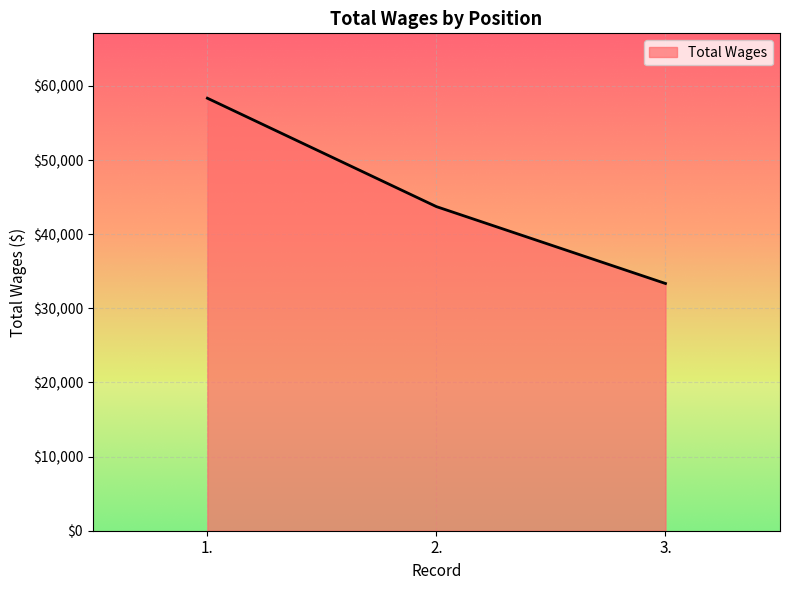

Is it true that the value at 2. is 43714?

True